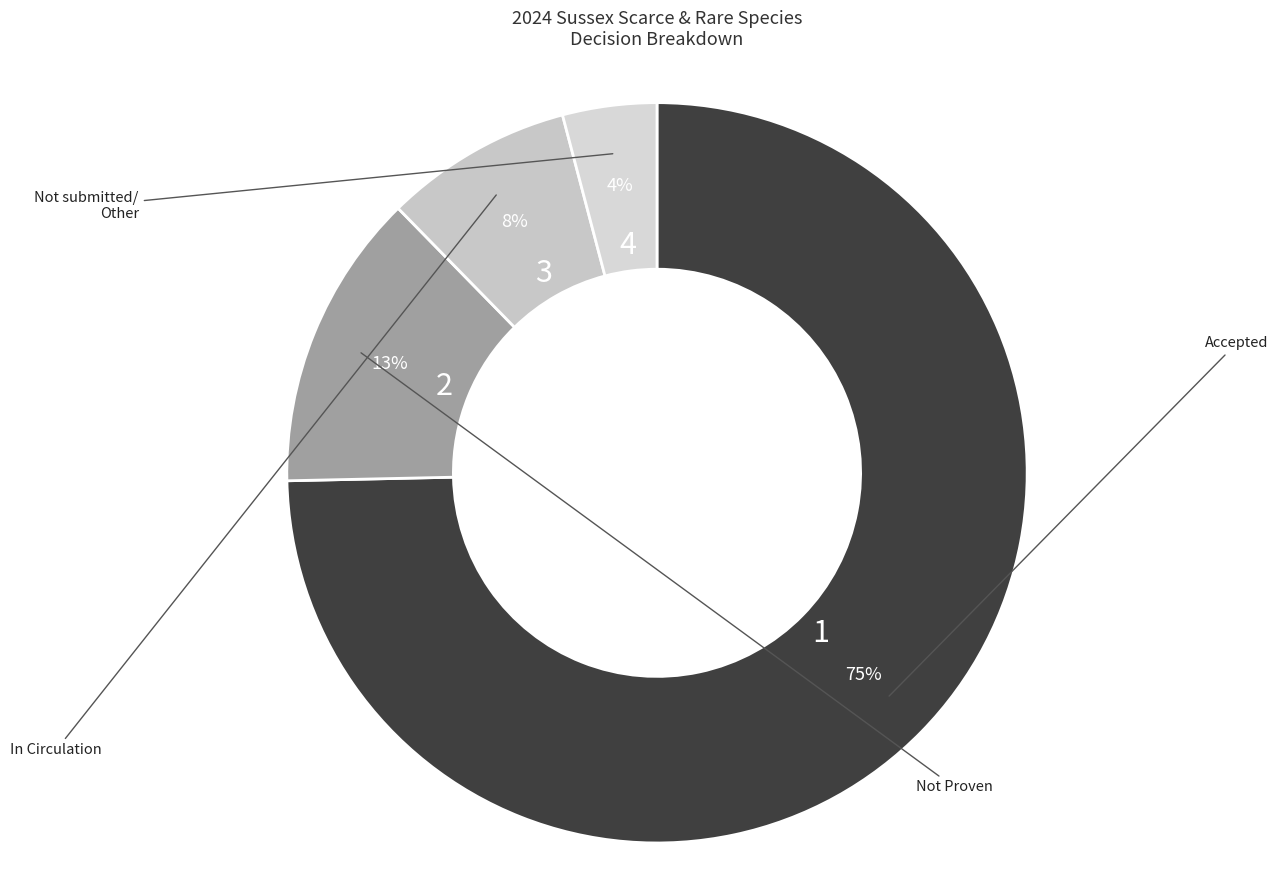

How many slices are in this pie chart?

4